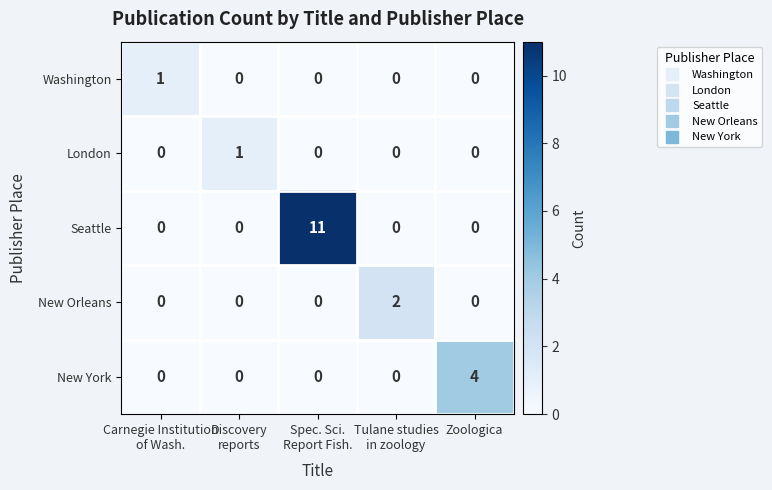

What is the maximum value shown in the chart?

11